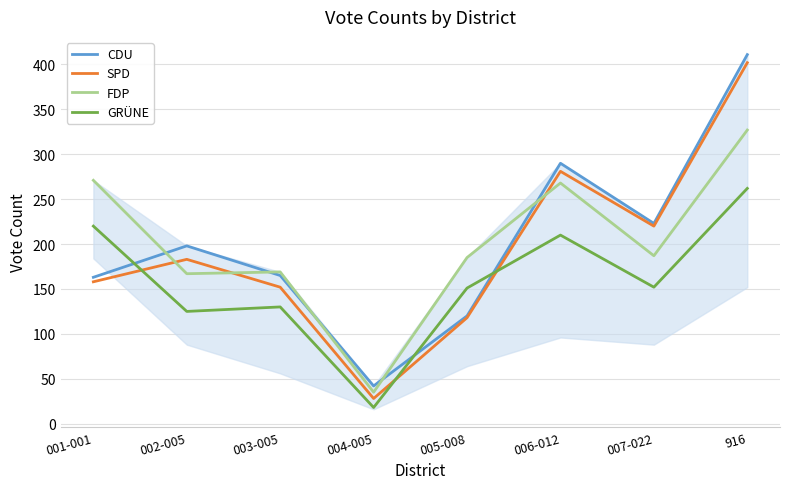

Which series has the largest range (max minus min)?

SPD